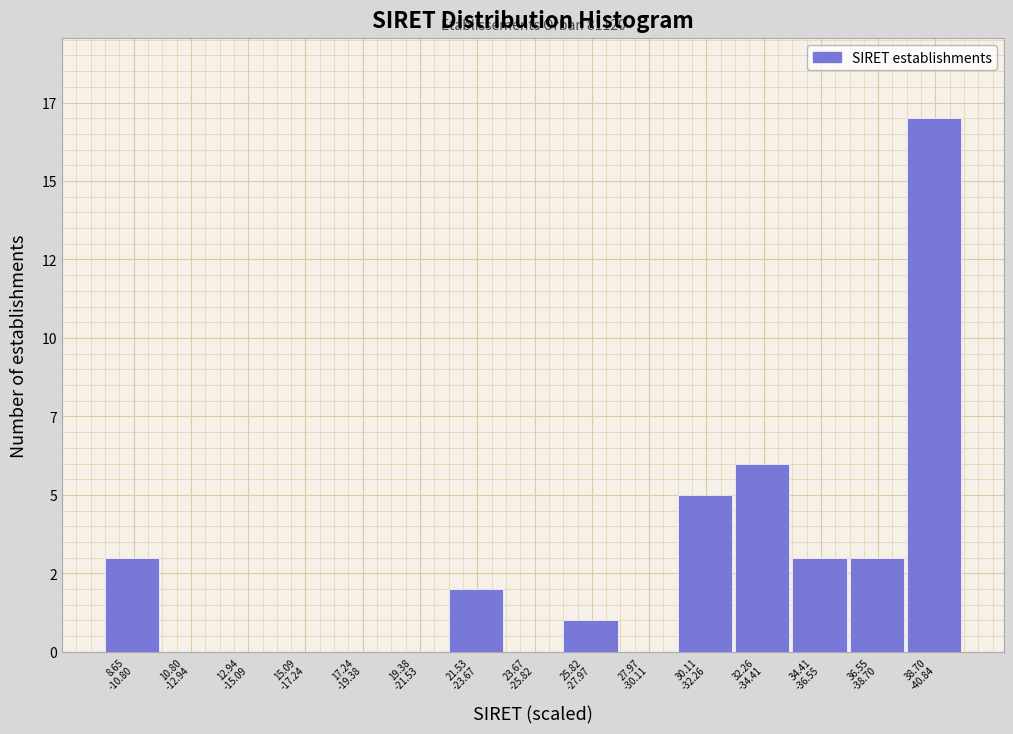

Are the bars horizontal?

No